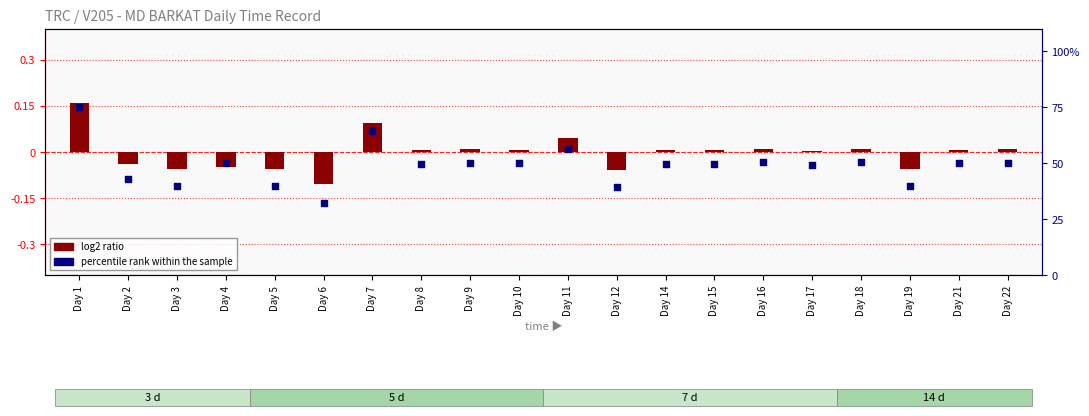

Is the value of log2 ratio at Day 15 greater than the value of percentile rank within the sample at Day 2?

No